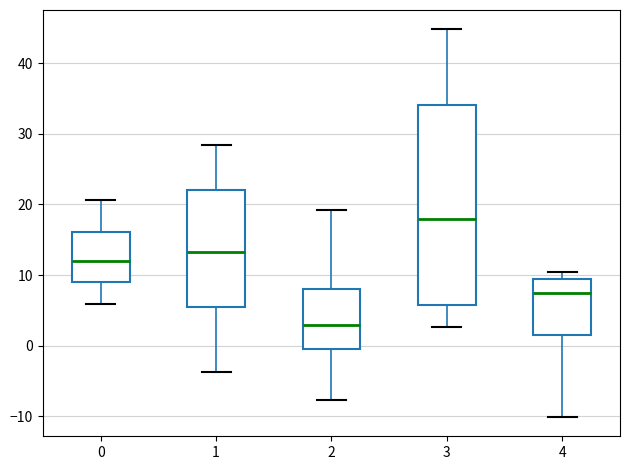

Reading left to right, transcribe this box plot: for each box, give where its median line is, the range the box spans, and where its two whiskers end, as read against the y-axis. The values are not printed on the chart, so give them approximately, as read against the axis.

0: median 12, box 9 to 16, whiskers 6 to 21
1: median 13, box 5 to 22, whiskers -4 to 28
2: median 3, box -1 to 8, whiskers -8 to 19
3: median 18, box 6 to 34, whiskers 3 to 45
4: median 8, box 1 to 9, whiskers -10 to 10